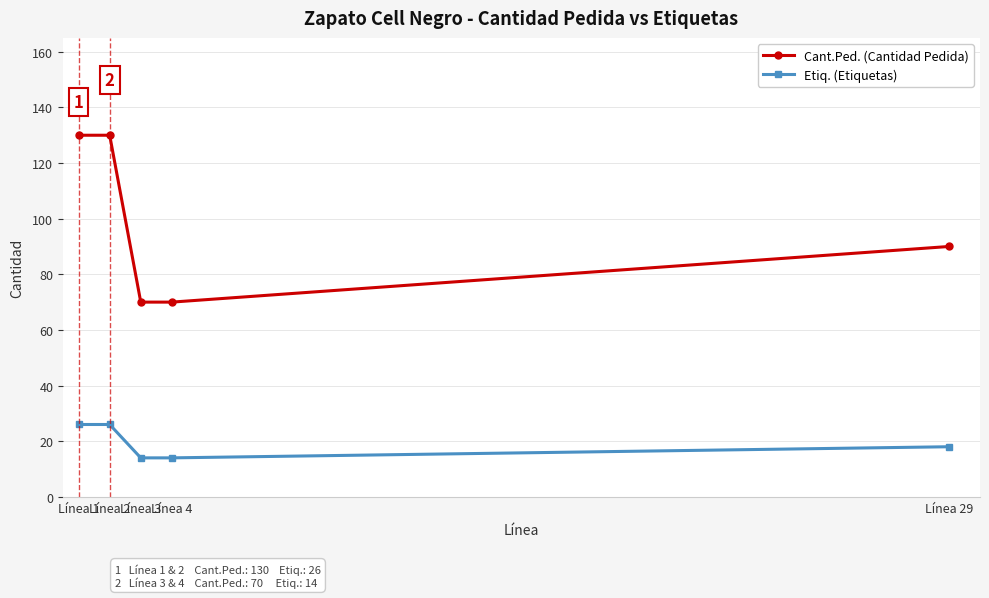

What is the average value of the Etiq. (Etiquetas) series?

20